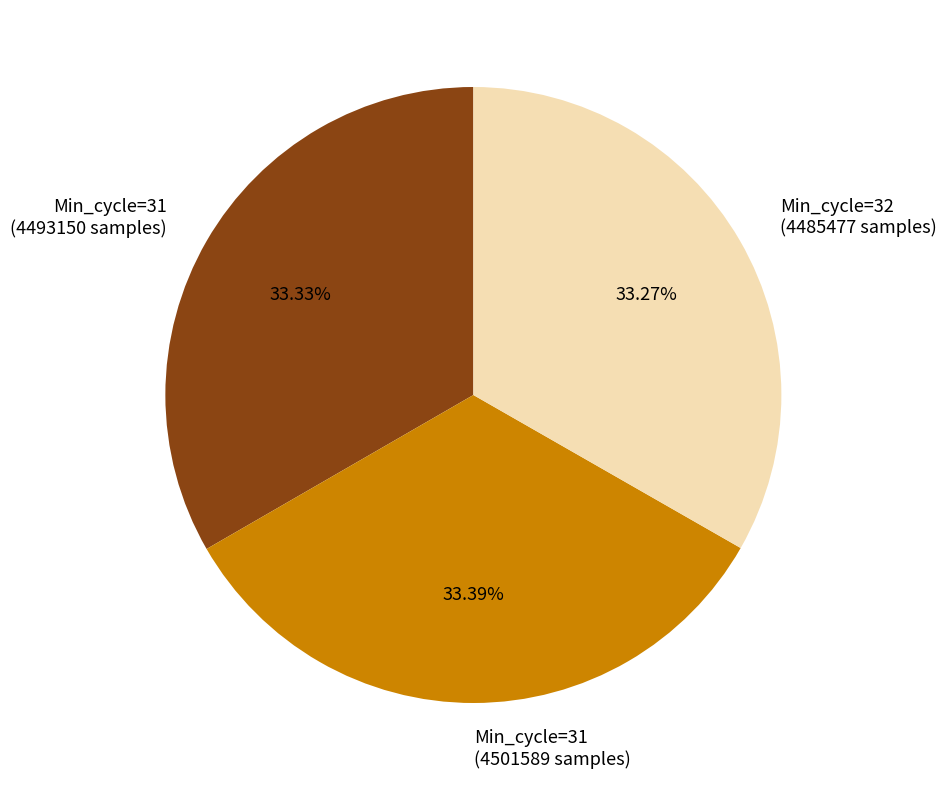

Does Min_cycle=31 (4501589 samples) account for over 50% of the chart?

No